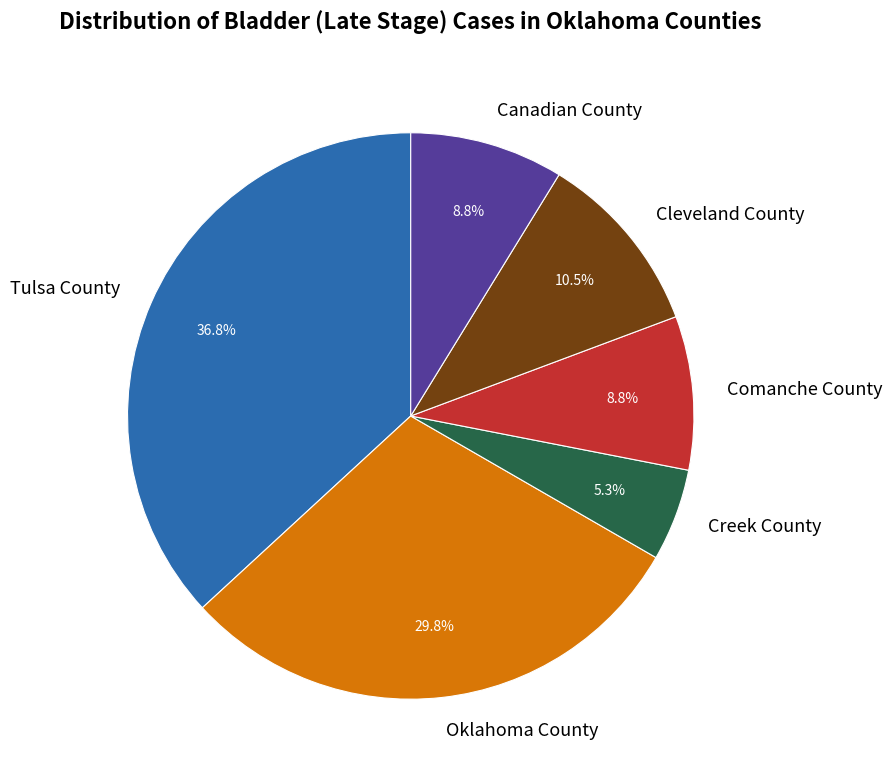

To the nearest percent, what is the difference between the largest and smallest slice percentages?

32%